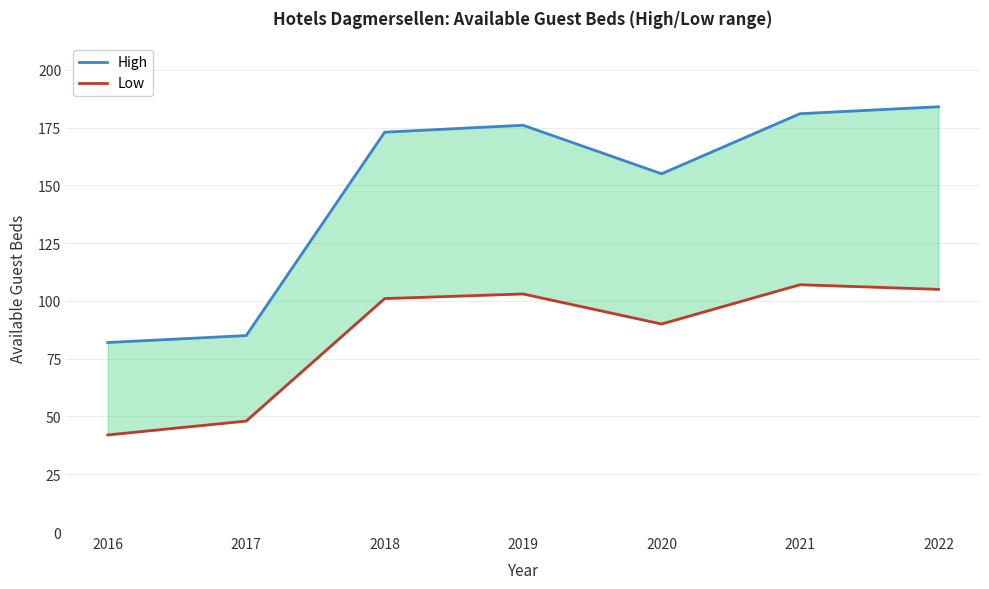

What is the value of the High point at the 3rd from the left?

173